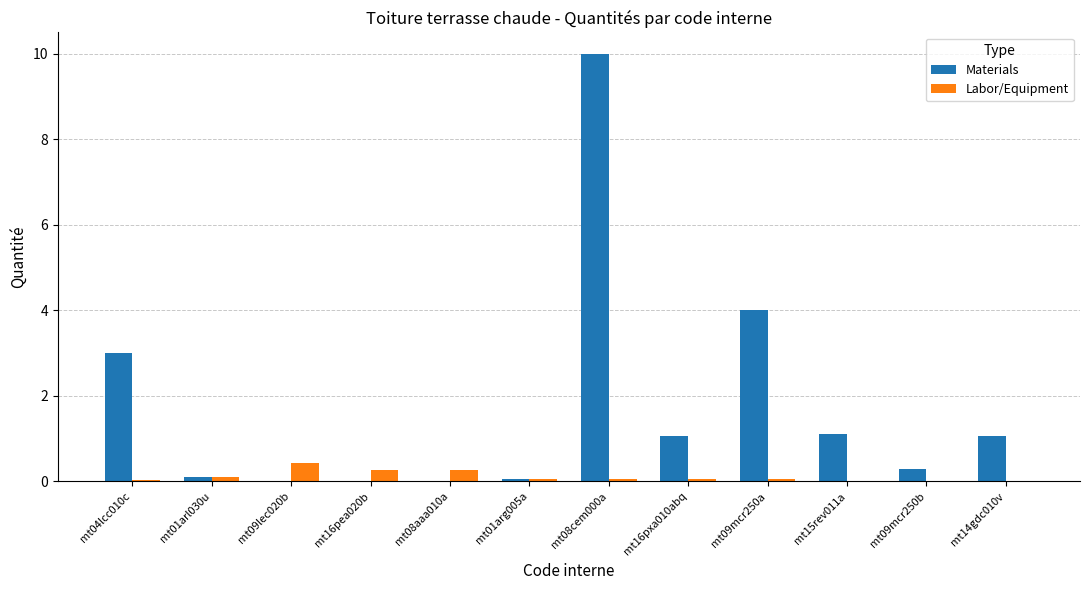

Between mt04lcc010c and mt08aaa010a, which series saw the biggest shift?

Materials